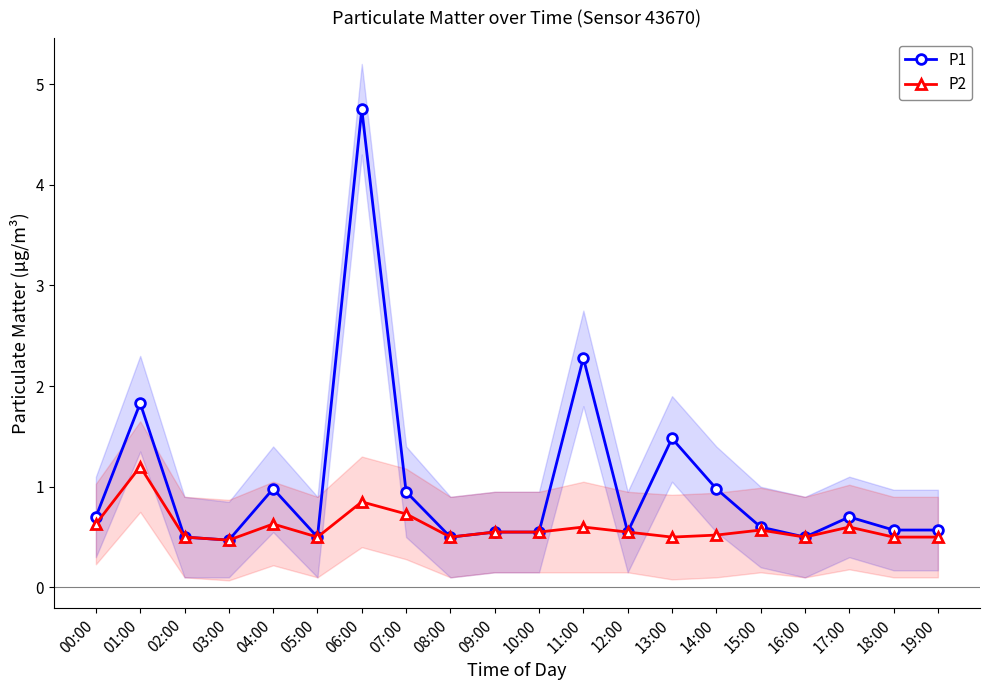

Reading right to left, what are all the values shown in this chart?

P1: 0.6	0.6	0.7	0.5	0.6	1.0	1.5	0.6	2.3	0.6	0.6	0.5	0.9	4.8	0.5	1.0	0.5	0.5	1.8	0.7
P2: 0.5	0.5	0.6	0.5	0.6	0.5	0.5	0.6	0.6	0.6	0.6	0.5	0.7	0.8	0.5	0.6	0.5	0.5	1.2	0.6